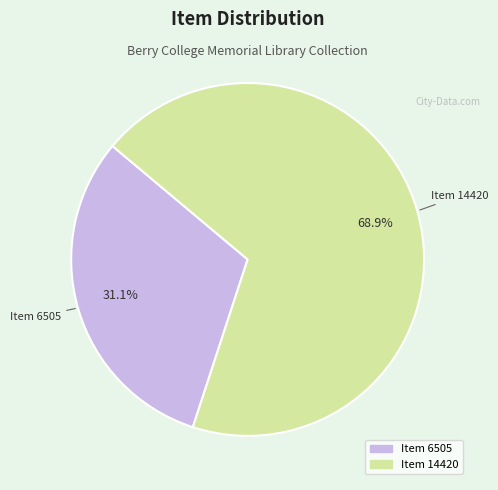

To the nearest percent, what portion does Item 14420 represent?

69%